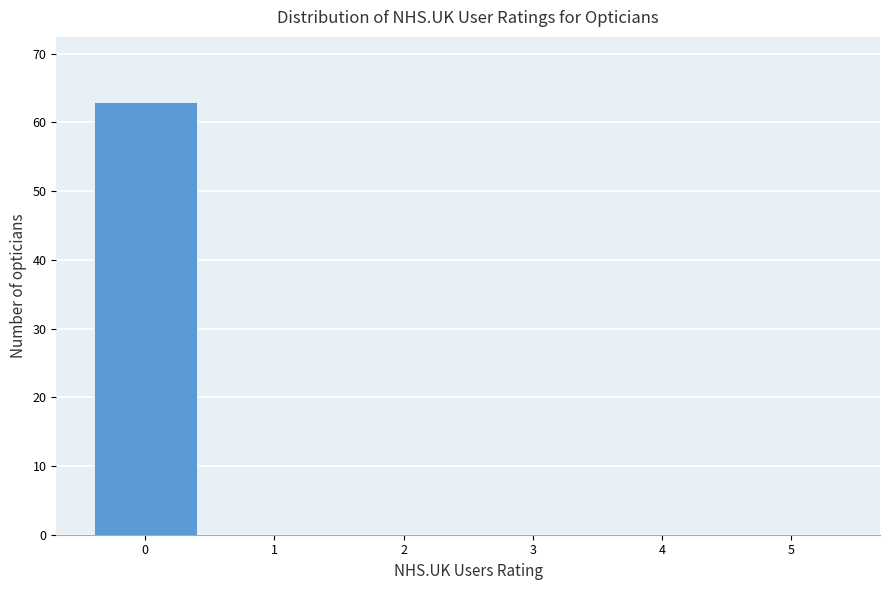

Over which range of the x-axis is the bar tallest?

-0.5 to 0.5